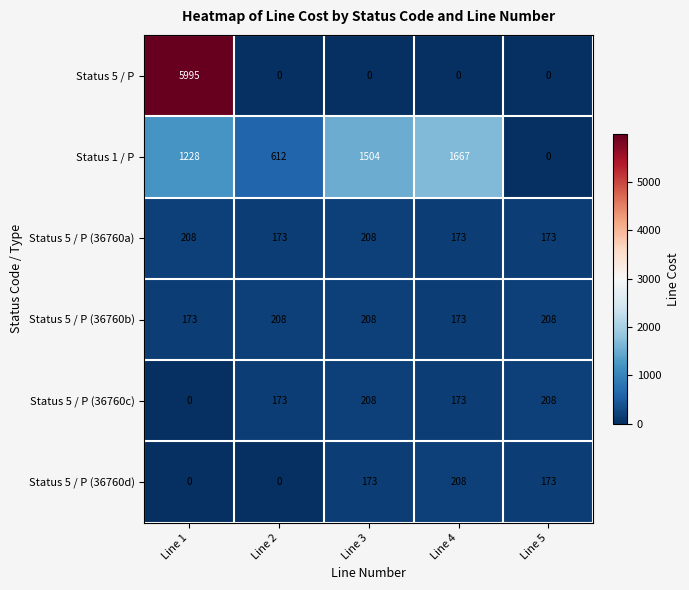

Which series has the largest range (max minus min)?

Status 5 / P